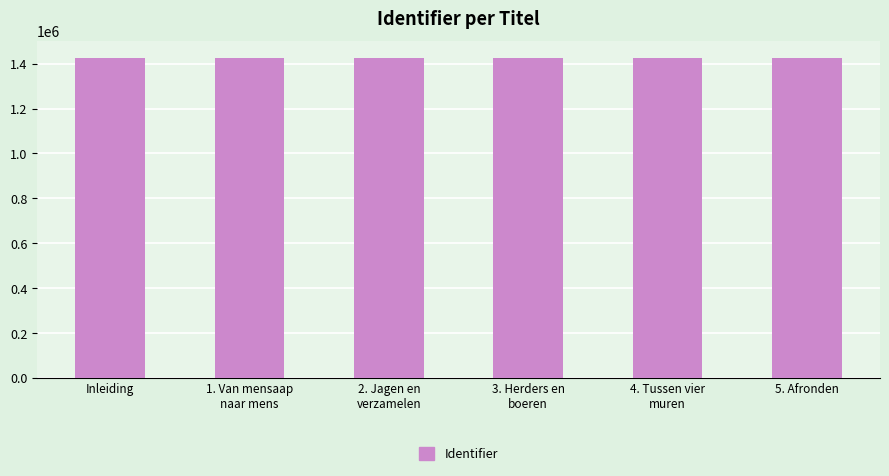

Count the number of data series in this chart.

1